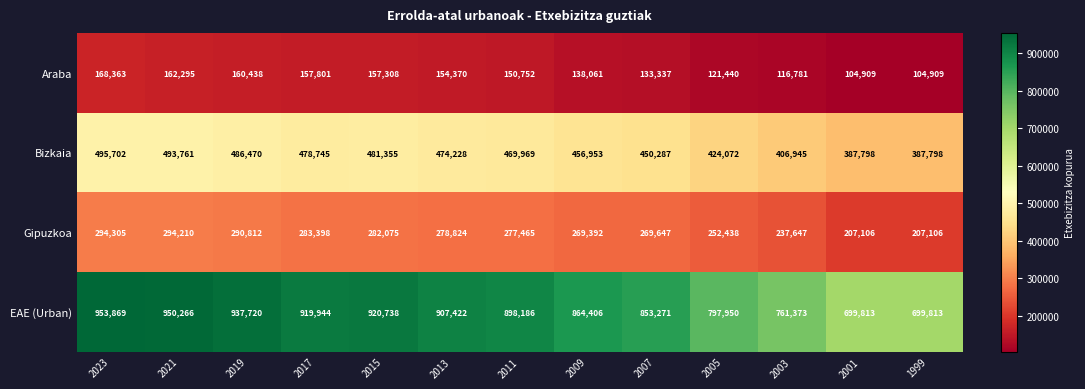

At 2021, list the series in order from smallest to largest.

Araba, Gipuzkoa, Bizkaia, EAE (Urban)